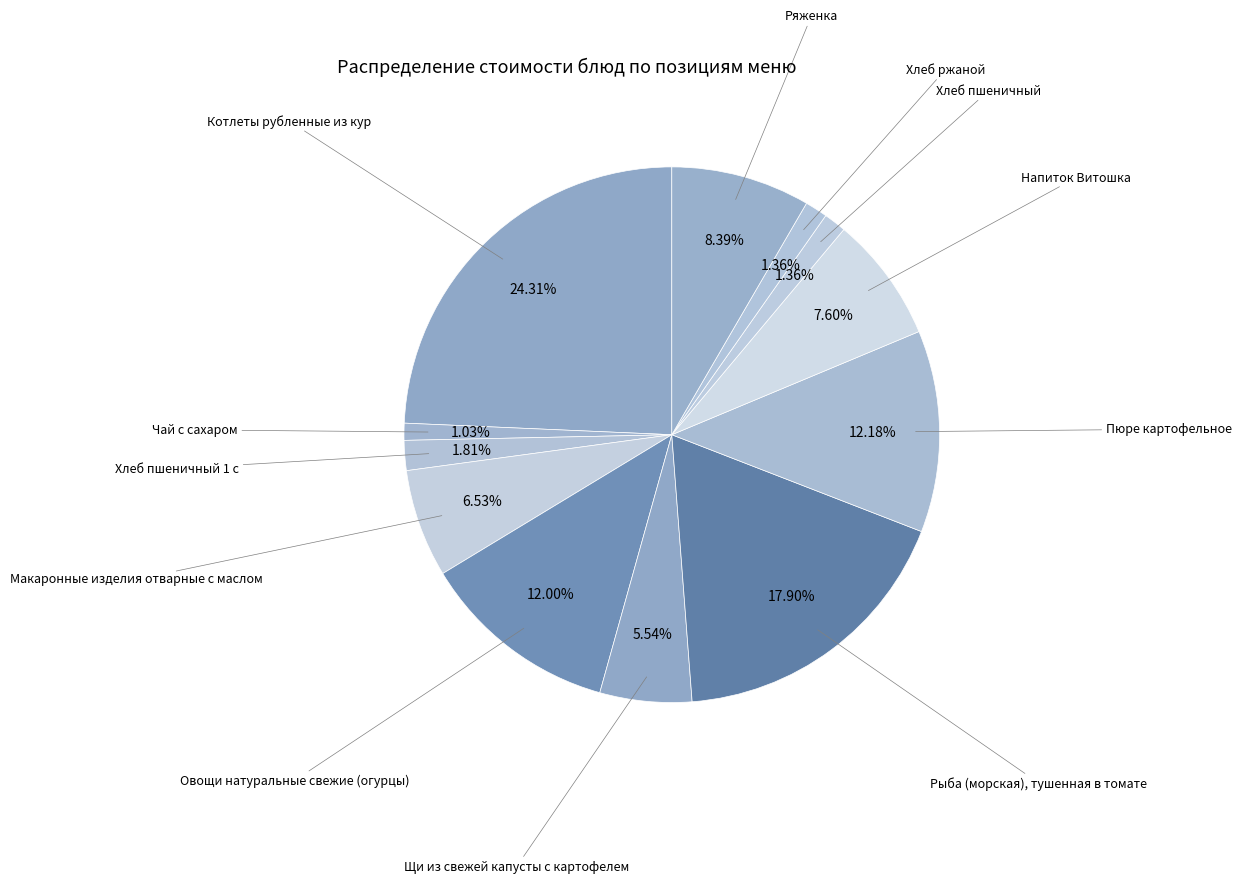

To the nearest percent, what is the average slice percentage?

8%